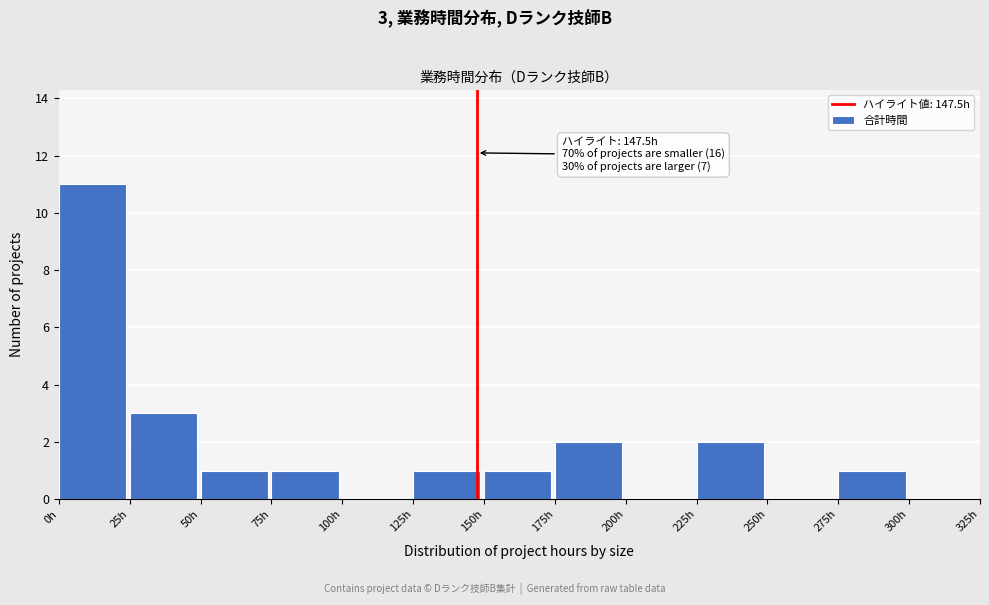

Over which range of the x-axis is the bar tallest?

0 to 25